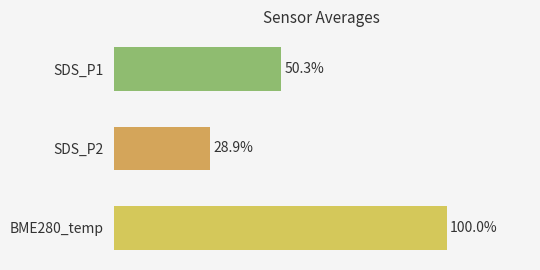

Are the bars grouped side by side (vs. stacked)?

No